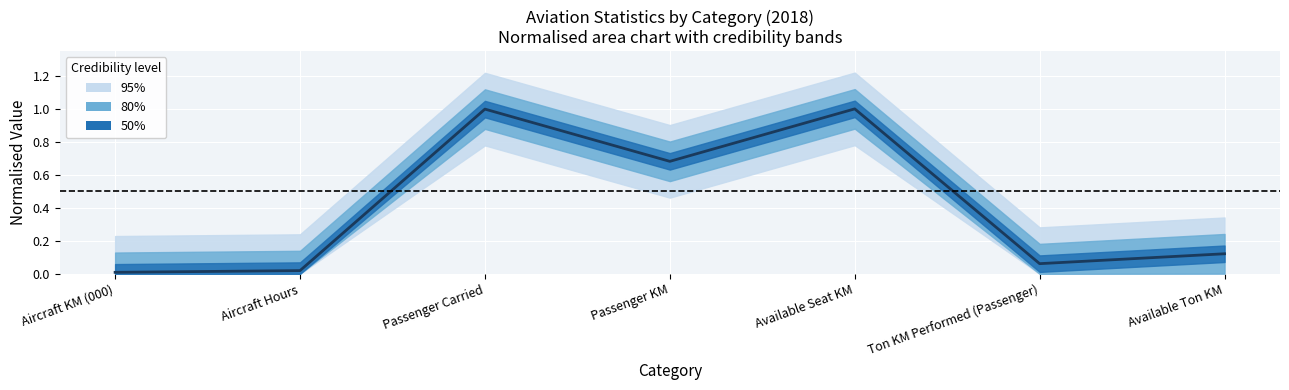

List the labels in order of value, largest first.

Available Seat KM, Passenger Carried, Passenger KM, Available Ton KM, Ton KM Performed (Passenger), Aircraft Hours, Aircraft KM (000)